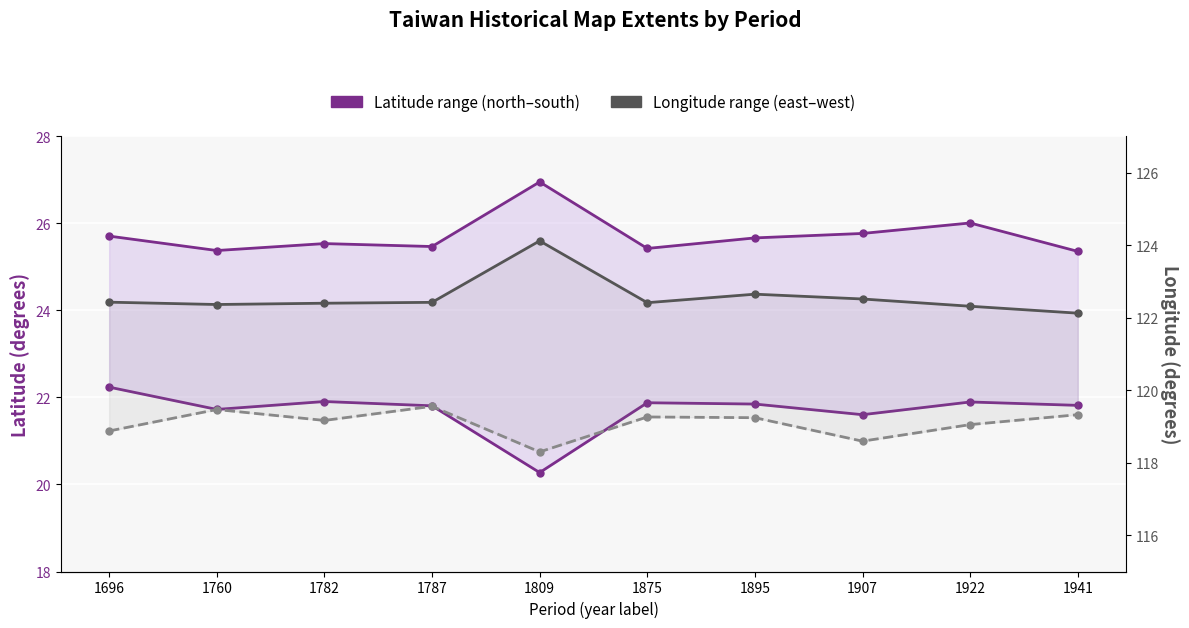

True or false: Latitude range (north–south) and Longitude range (east–west) intersect in this chart.

False